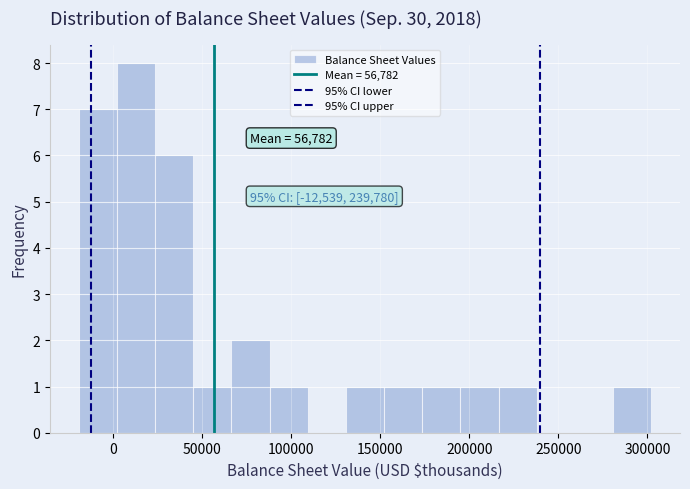

Over which range of the x-axis is the bar tallest?

0 to 25000